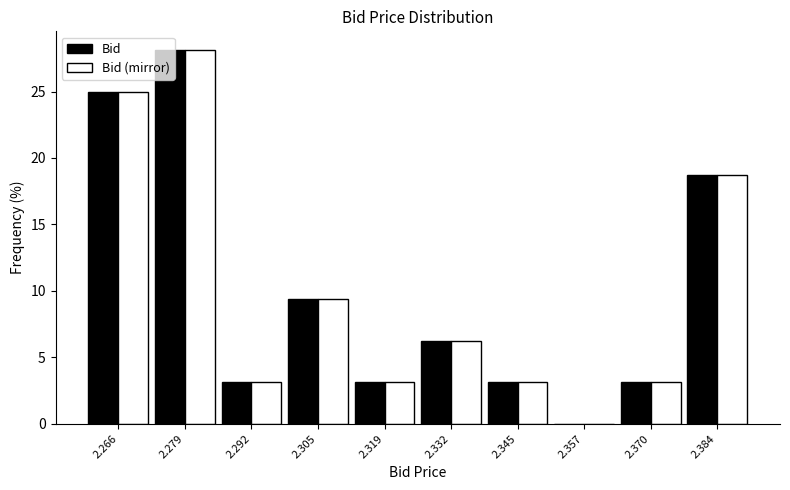

In the Bid (mirror) series, which range on the x-axis has the tallest bar?

2.273 to 2.286